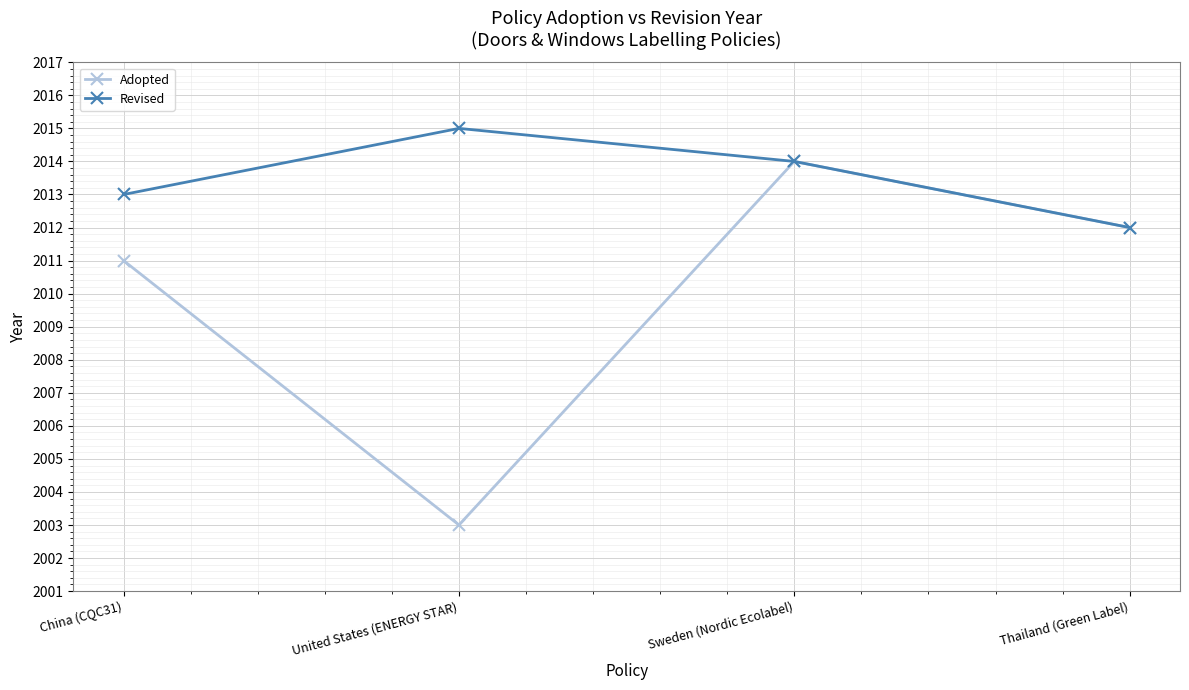

Reading left to right, extract all data points from this chart.

Adopted: China (CQC31)=2011	United States (ENERGY STAR)=2003	Sweden (Nordic Ecolabel)=2014	Thailand (Green Label)=2012
Revised: China (CQC31)=2013	United States (ENERGY STAR)=2015	Sweden (Nordic Ecolabel)=2014	Thailand (Green Label)=2012